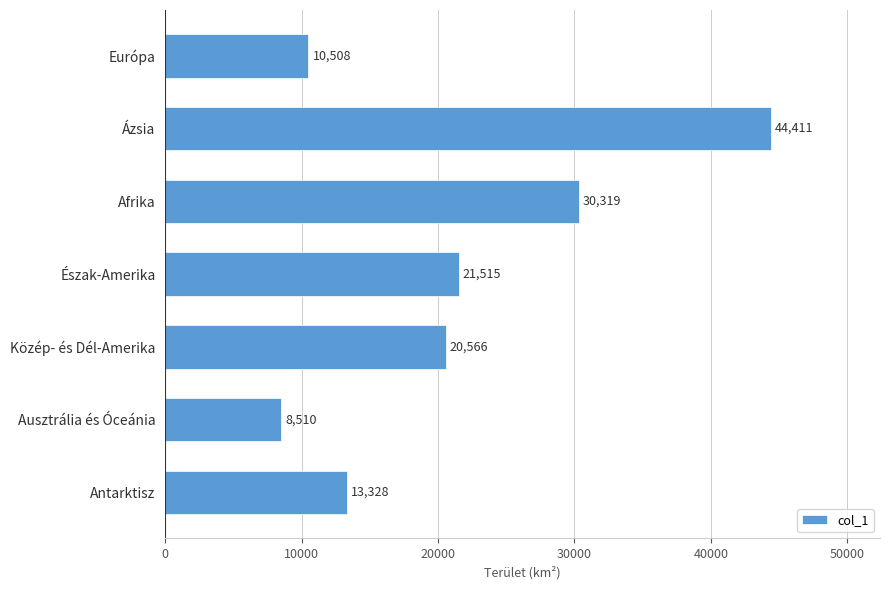

Rank the categories by value from lowest to highest.

Ausztrália és Óceánia, Európa, Antarktisz, Közép- és Dél-Amerika, Észak-Amerika, Afrika, Ázsia